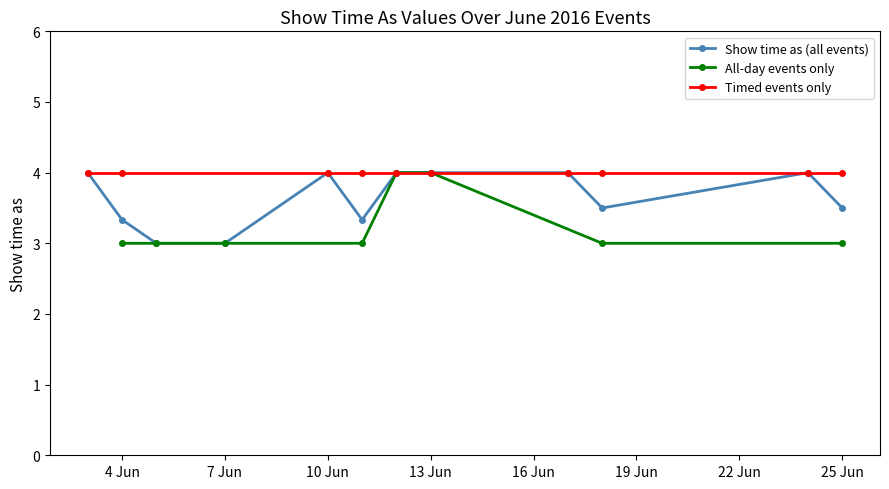

The Show time as (all events) series shows 4.0 at 10 Jun. True or false?

True